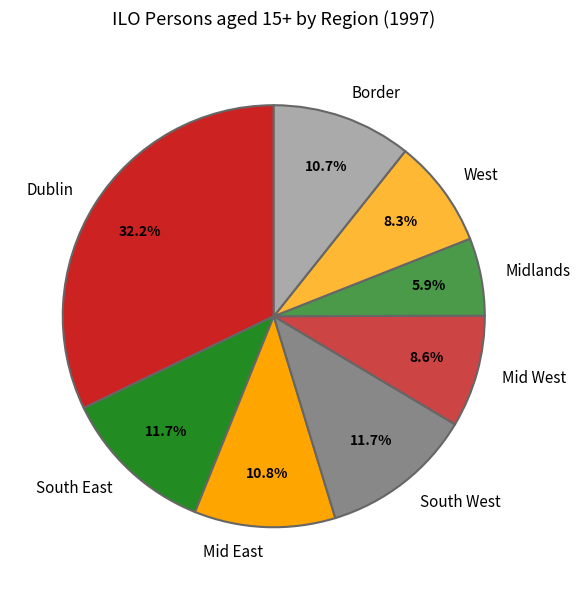

Which slice is the smallest?

Midlands